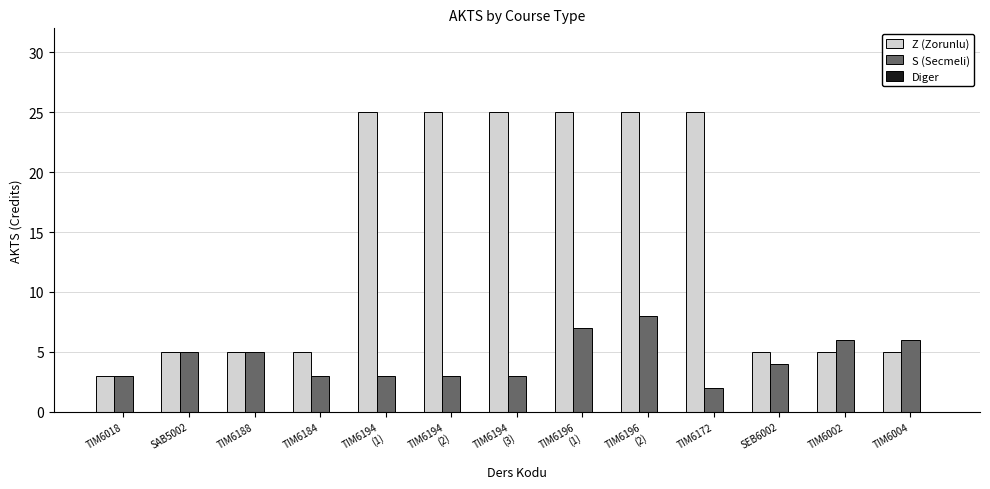

List the series in order of their peak value, lowest first.

S (Secmeli), Z (Zorunlu)